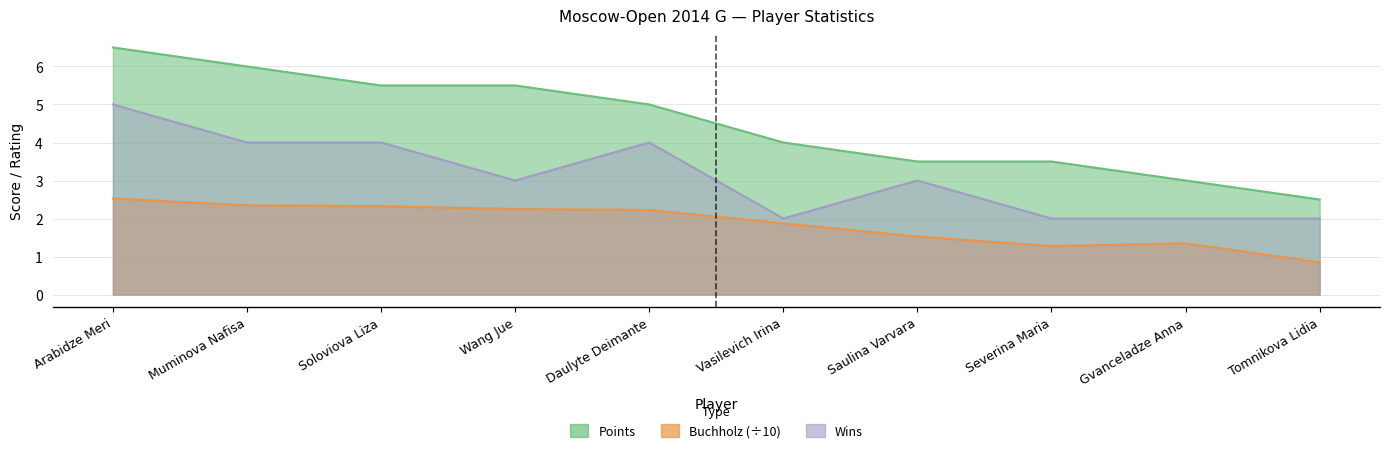

The Wins series shows 2.0 at Gvanceladze Anna. True or false?

True